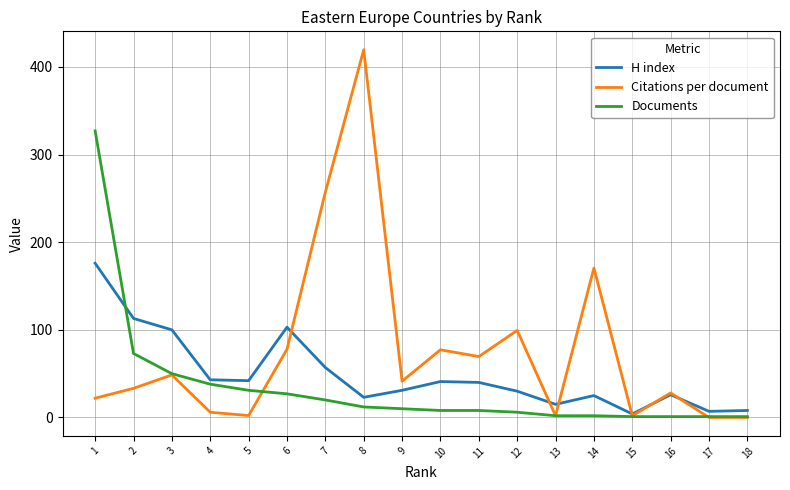

What is the difference between the maximum and minimum values in the H index series?

172.0